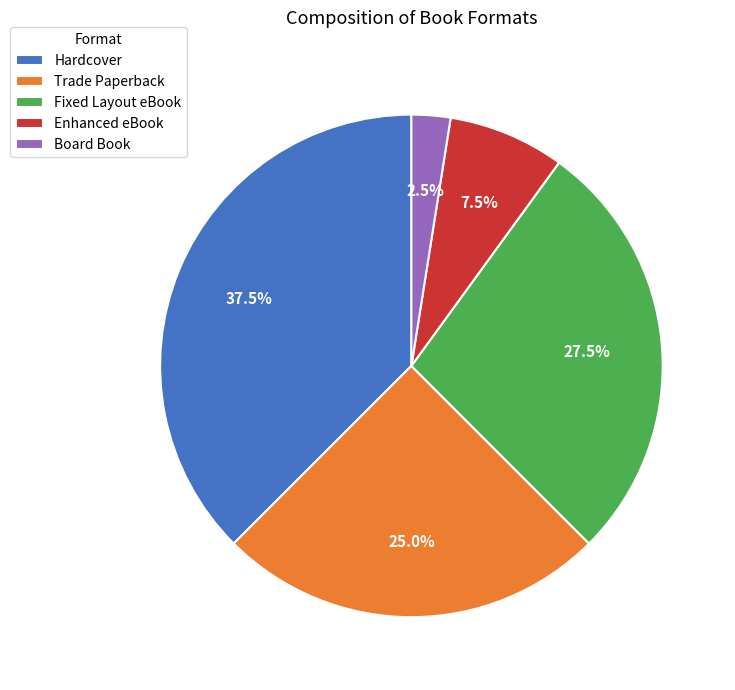

What is the largest slice in the pie chart?

Hardcover